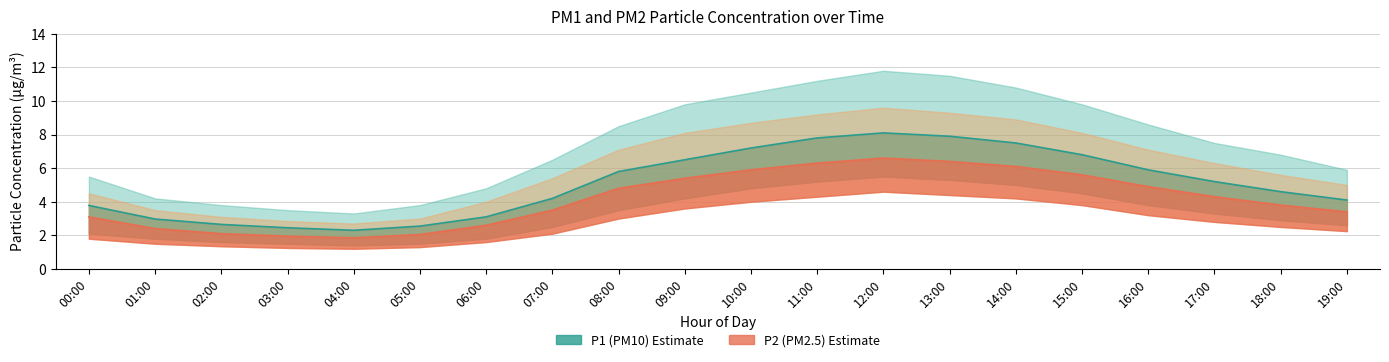

How many data points in P2 (PM2.5) estimate are above 4?

10